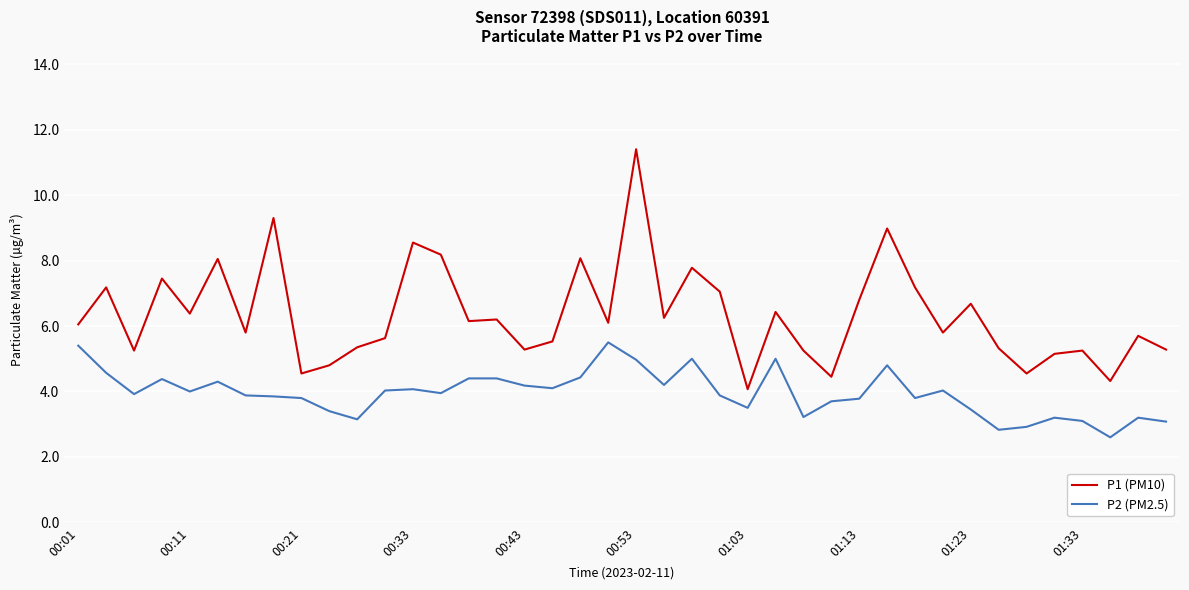

What is the difference between the maximum and minimum values in the P1 (PM10) series?

7.3